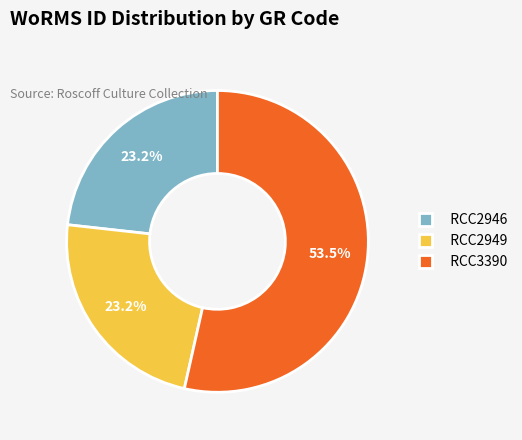

Combined, do RCC3390 and RCC2949 account for over 50%?

Yes